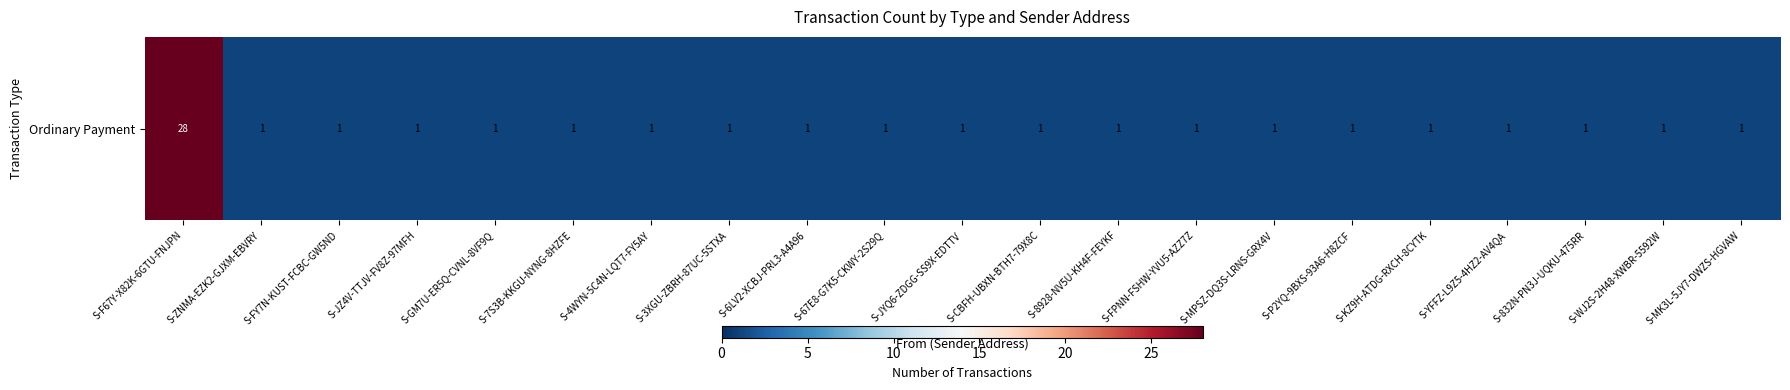

What is the sum of the values at S-GM7U-ER5Q-CVNL-8VF9Q and S-6LV2-XCBJ-PRL3-A4A96?

2